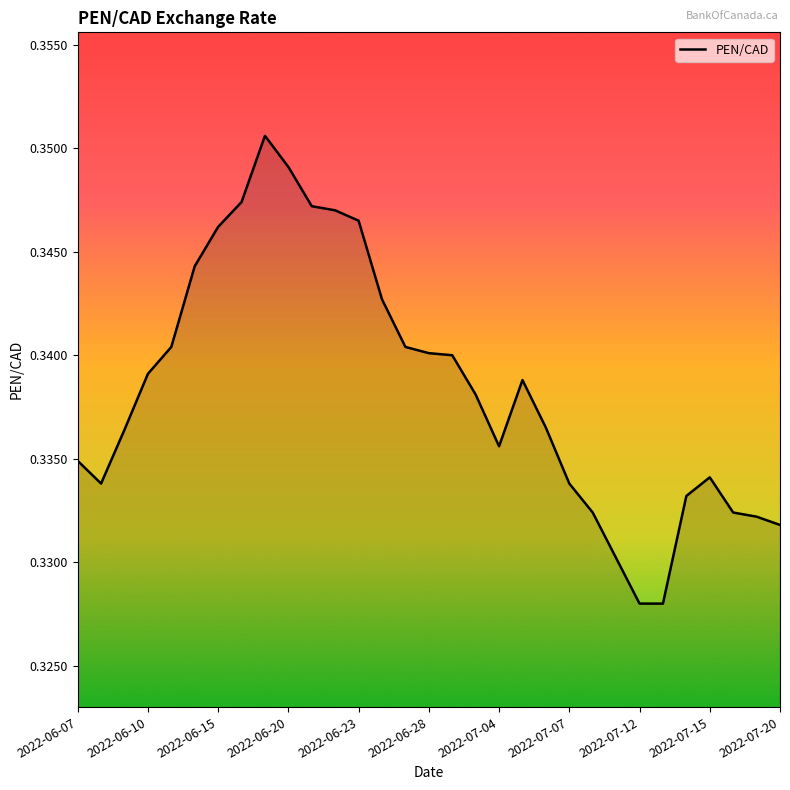

Does the chart have visible grid lines?

No